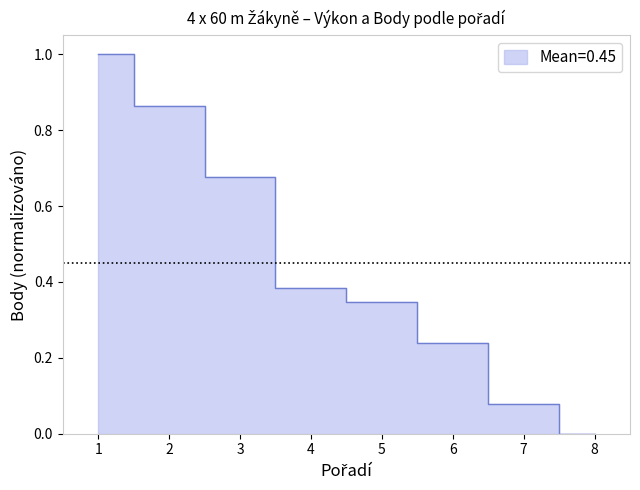

What is the value of the 4th point from the left?

0.4